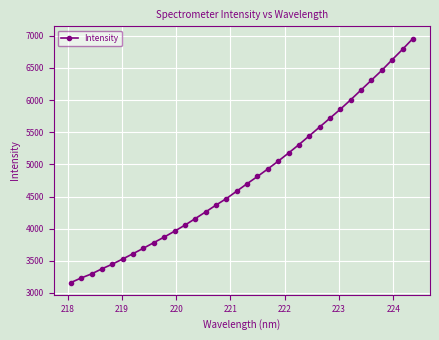

What is the value of the 34th point from the left?

6957.9